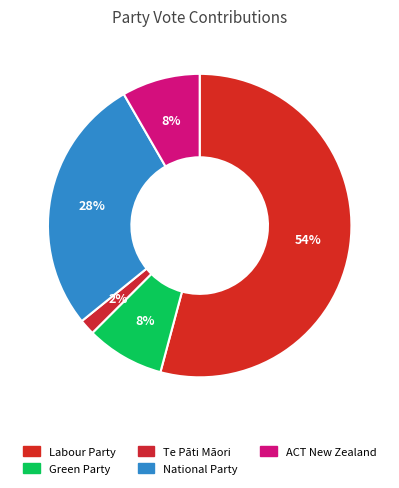

Approximately how many times larger is the value at National Party compared to ACT New Zealand?

3.3